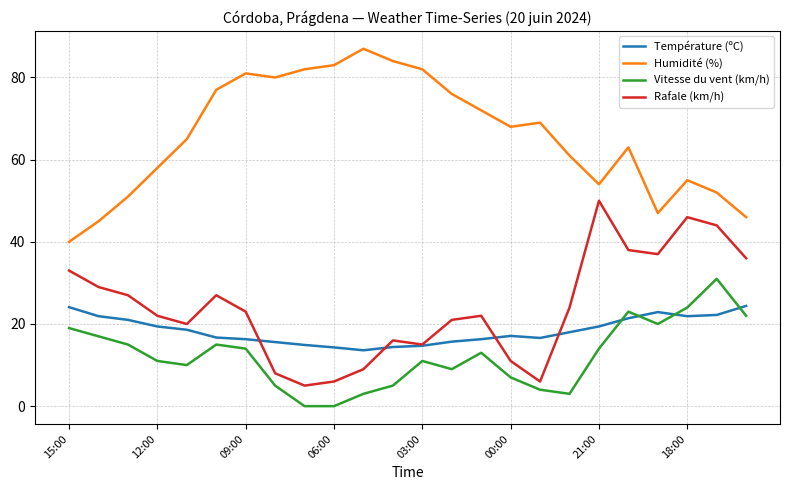

True or false: Rafale (km/h) and Humidité (%) cross at least once.

False